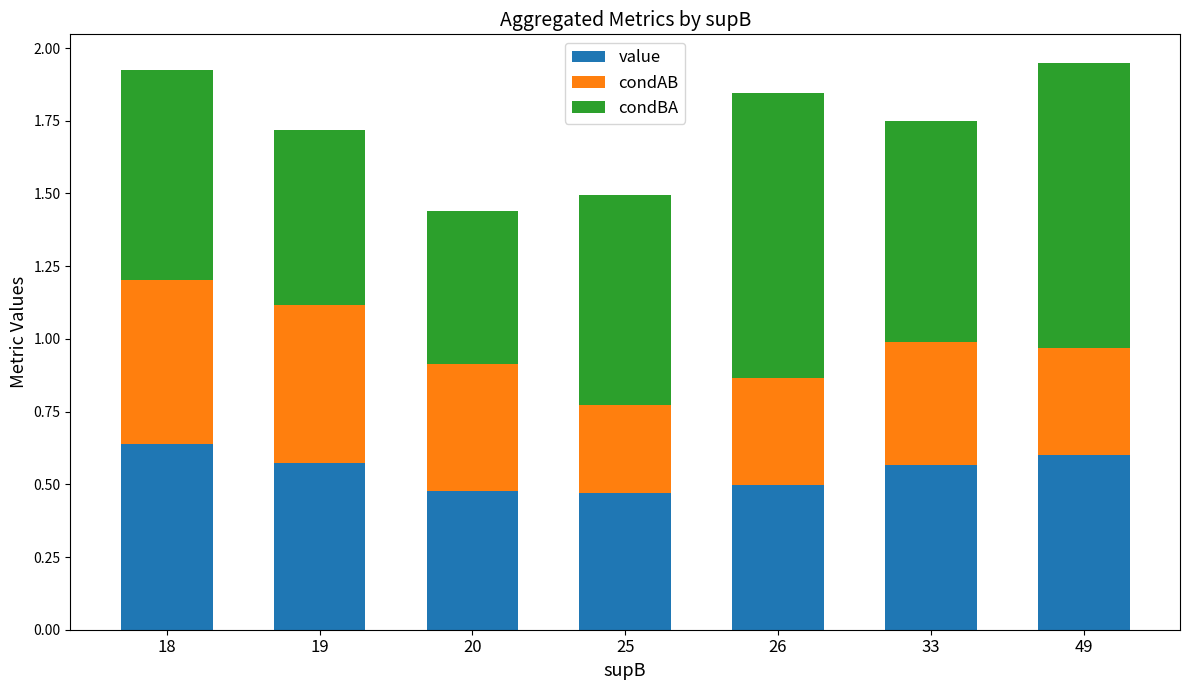

Rank the series at 33 from highest to lowest value.

condBA, value, condAB